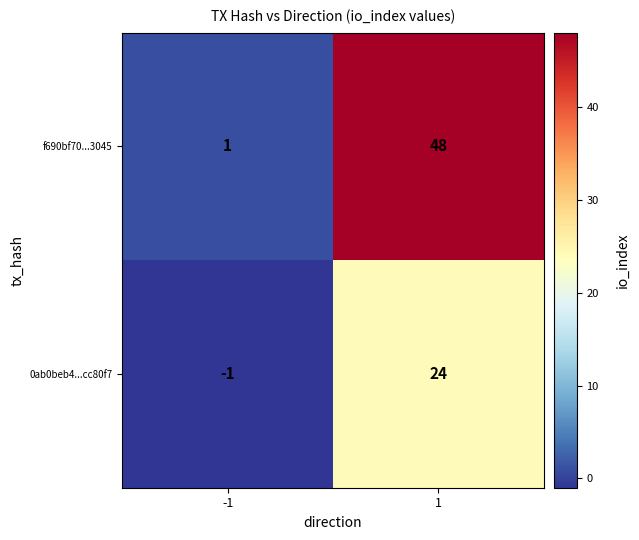

Reading right to left, what are all the values shown in this chart?

f690bf70...3045: 48	1
0ab0beb4...cc80f7: 24	-1